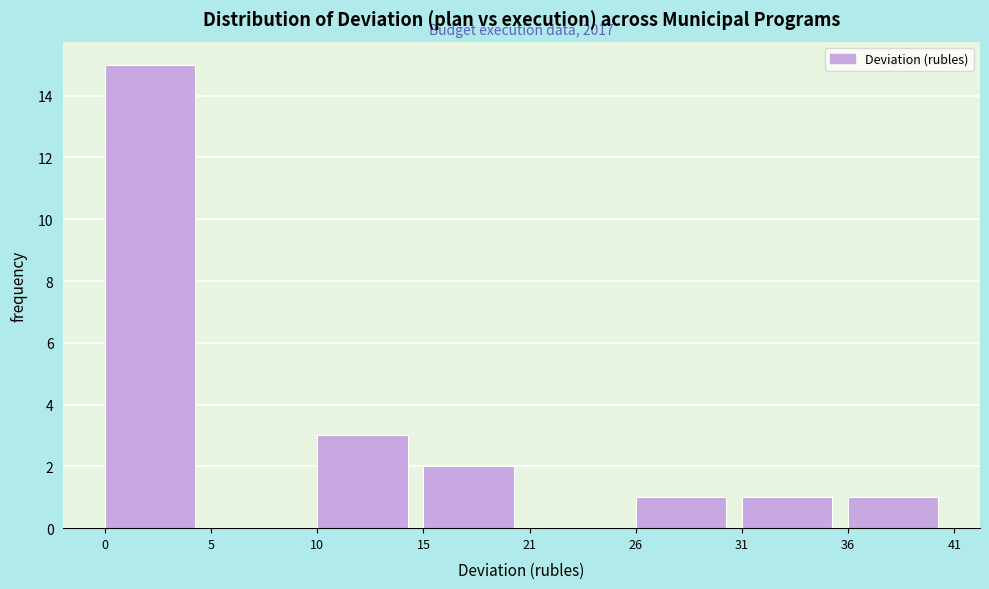

Reading right to left, what are all the values shown in this chart?

36=1	31=1	26=1	21=0	15=2	10=3	5=0	0=15